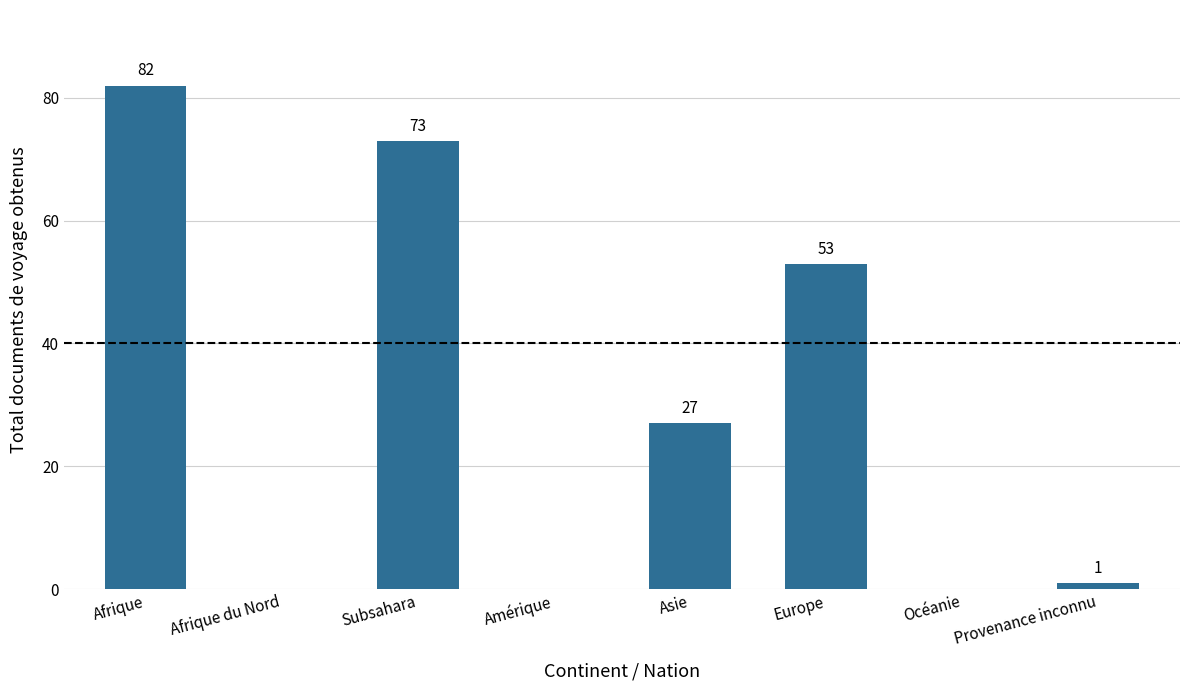

How many data points does each series have?

8